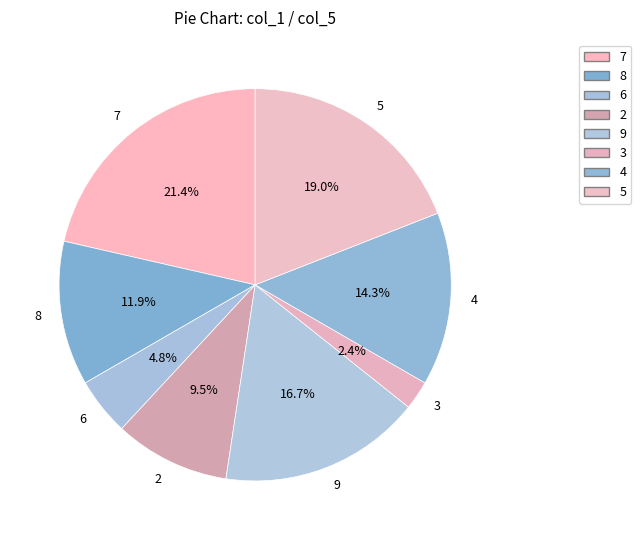

To the nearest percent, what percentage of the pie is 4?

14%